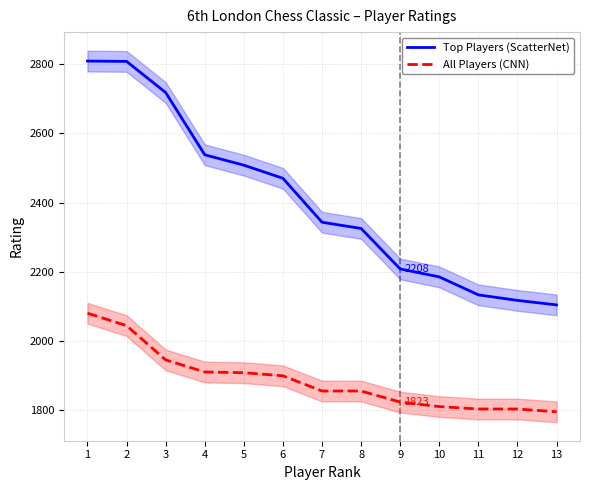

List the labels in order of All Players (CNN) value, largest first.

1, 2, 3, 4, 5, 6, 7, 8, 9, 10, 11, 12, 13